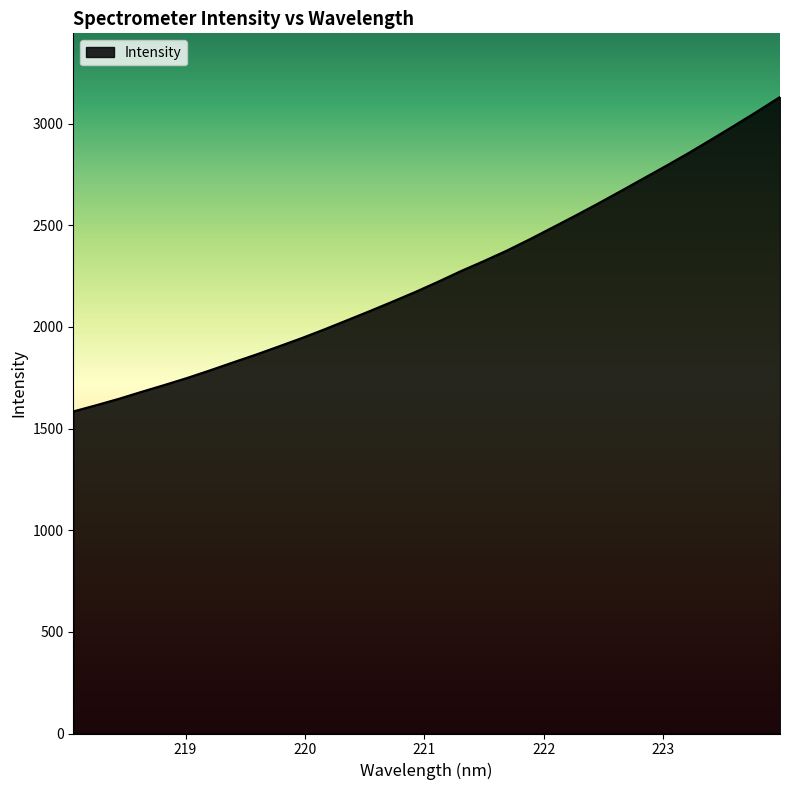

Reading left to right, transcribe all the data shown in this chart.

1584.2	1614.7	1646.4	1681.0	1714.5	1749.3	1786.7	1825.5	1863.6	1903.8	1944.6	1987.7	2032.8	2078.1	2124.8	2172.3	2222.7	2275.1	2324.0	2375.1	2430.5	2488.3	2546.5	2606.3	2667.7	2730.2	2792.5	2856.5	2923.2	2990.9	3060.0	3131.1